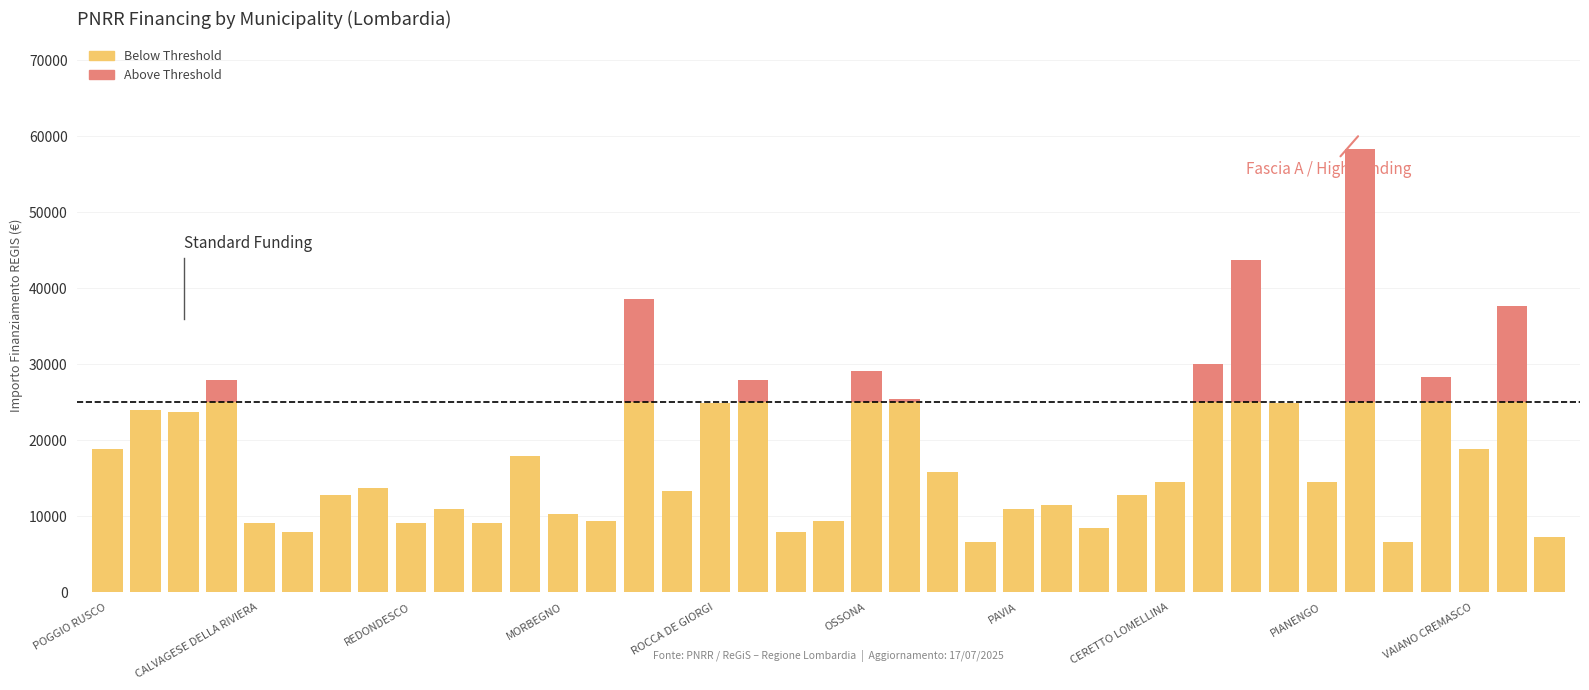

Rank the categories by Below Threshold value from lowest to highest.

23, 34, 38, OSSONA, 18, 26, ROCCA DE GIORGI, PIANENGO, 10, 13, 19, 12, VAIANO CREMASCO, 24, 25, PAVIA, 27, 15, CERETTO LOMELLINA, 28, 32, 22, 11, 36, POGGIO RUSCO, REDONDESCO, CALVAGESE DELLA RIVIERA, 31, 16, 21, MORBEGNO, 17, 35, 20, 29, 37, 14, 30, 33